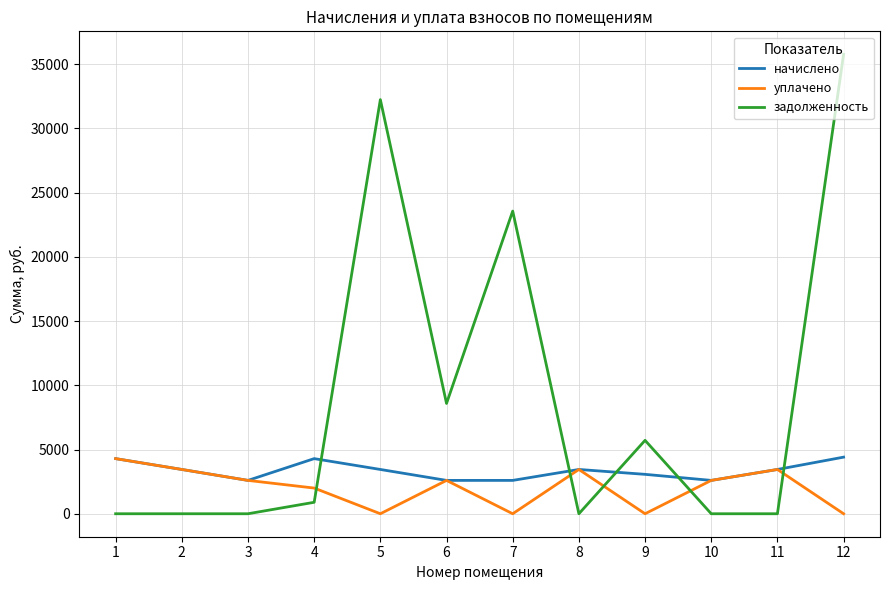

Does the chart display data point markers on the line(s)?

No